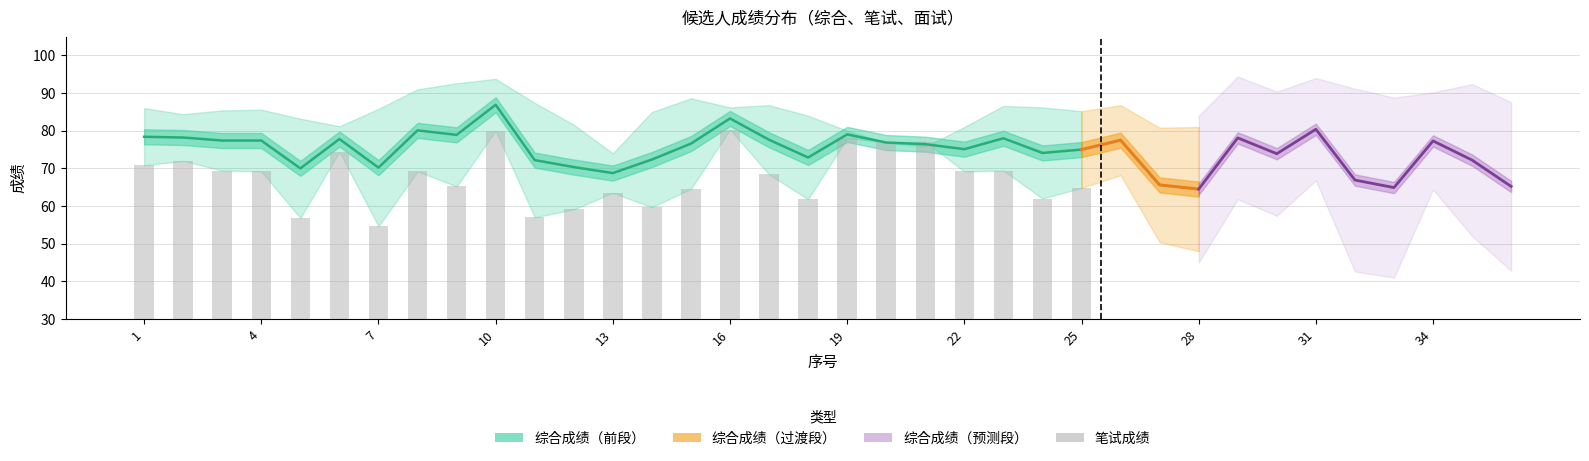

Is it true that 综合成绩 equals 78.9 at 9?

True